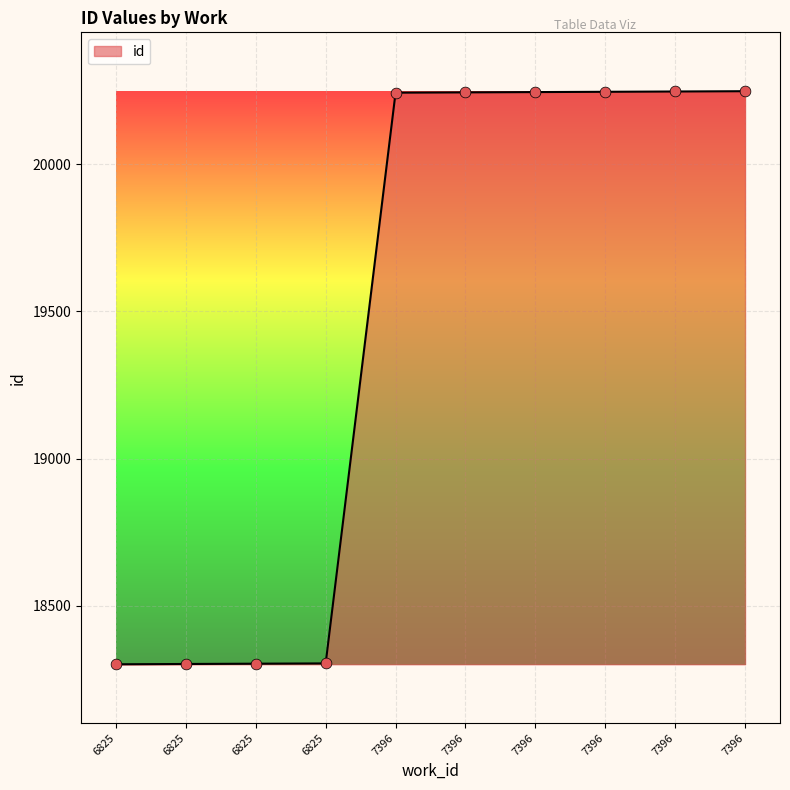

Between 6825 and 7396, which is larger?

7396